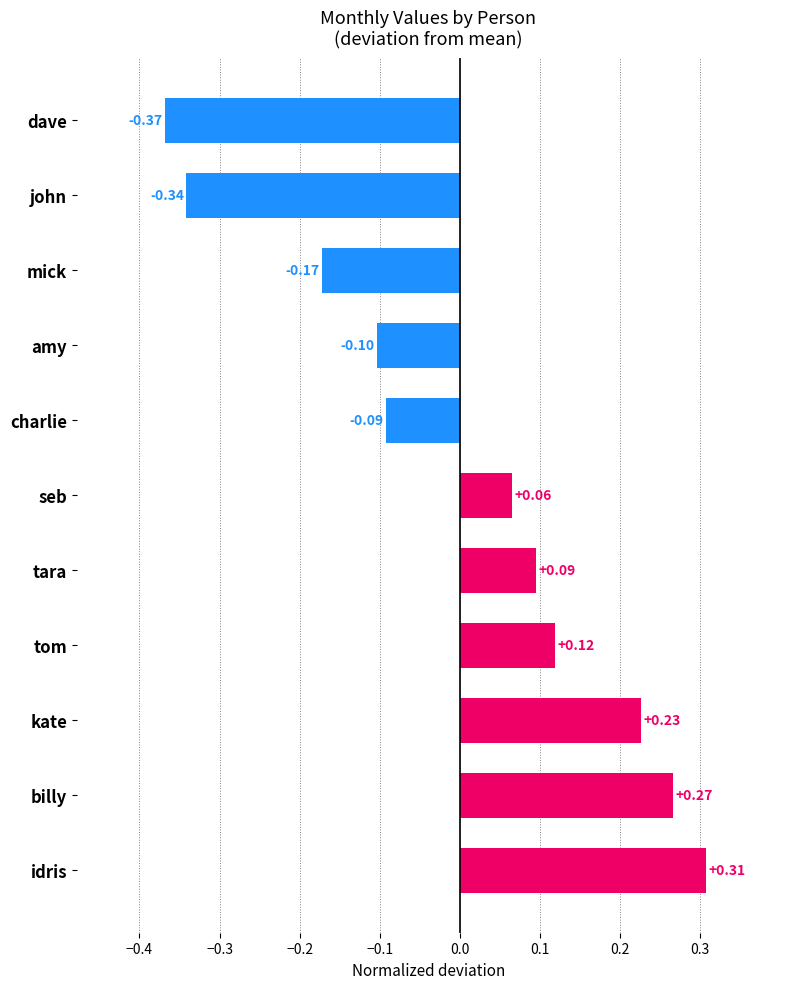

What is the difference between the maximum and minimum values?

0.7